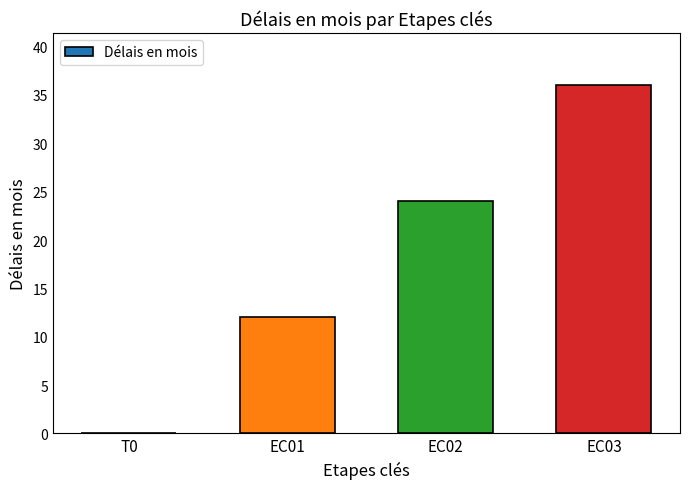

Between EC02 and EC01, which is larger?

EC02